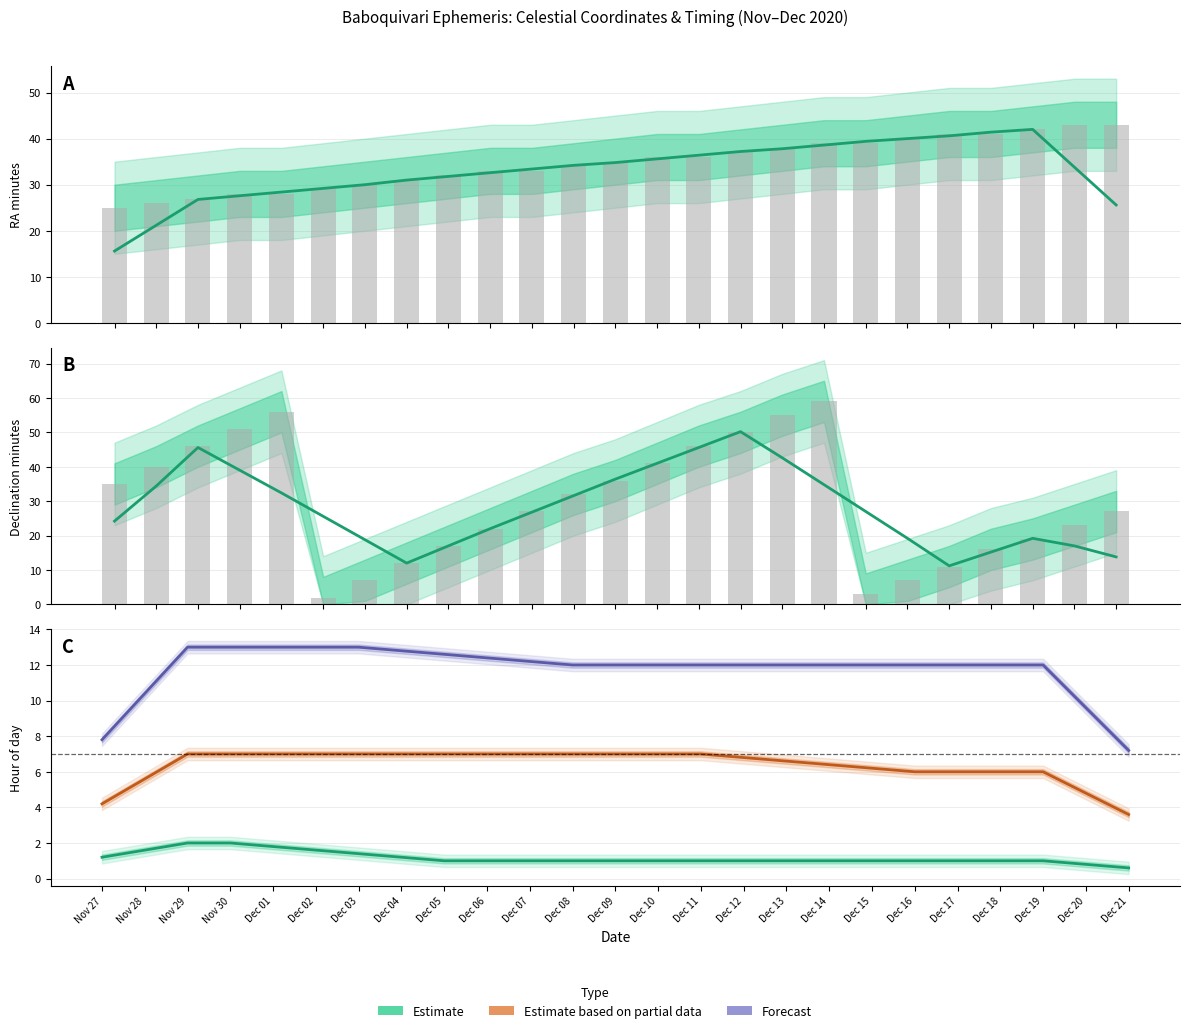

Which label corresponds to the smallest value in the chart?

Dec 21